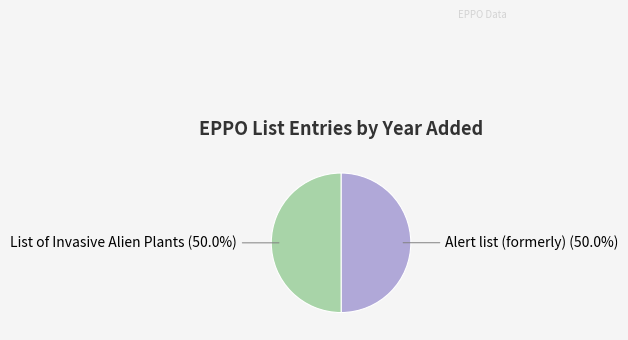

To the nearest percent, what is the average slice percentage?

50%